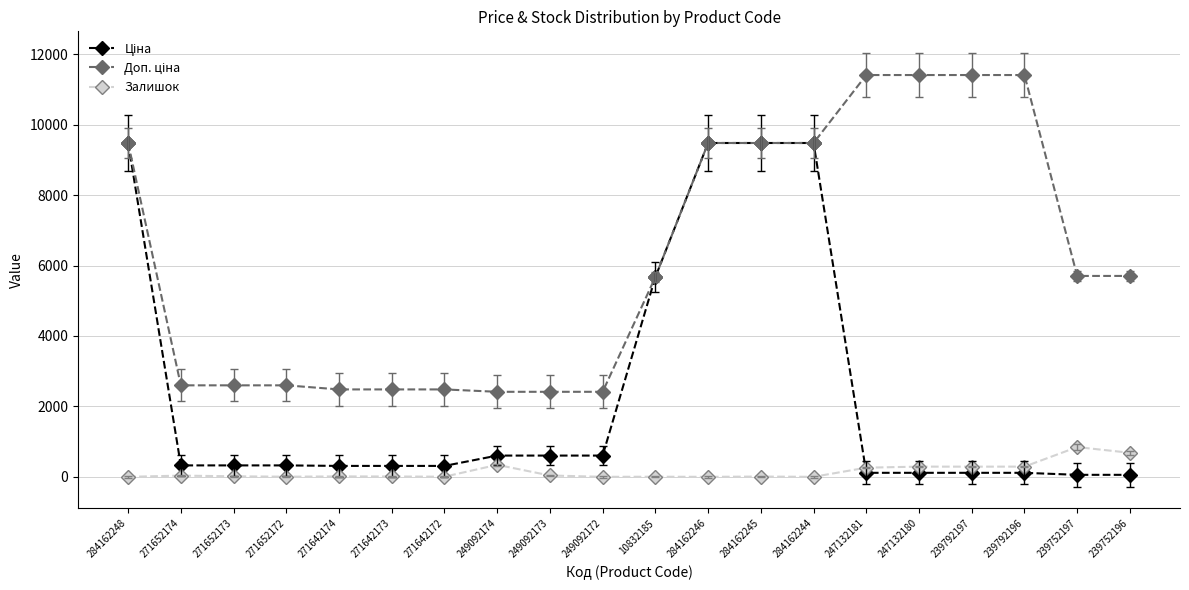

What is the maximum value shown in the chart?

11410.0